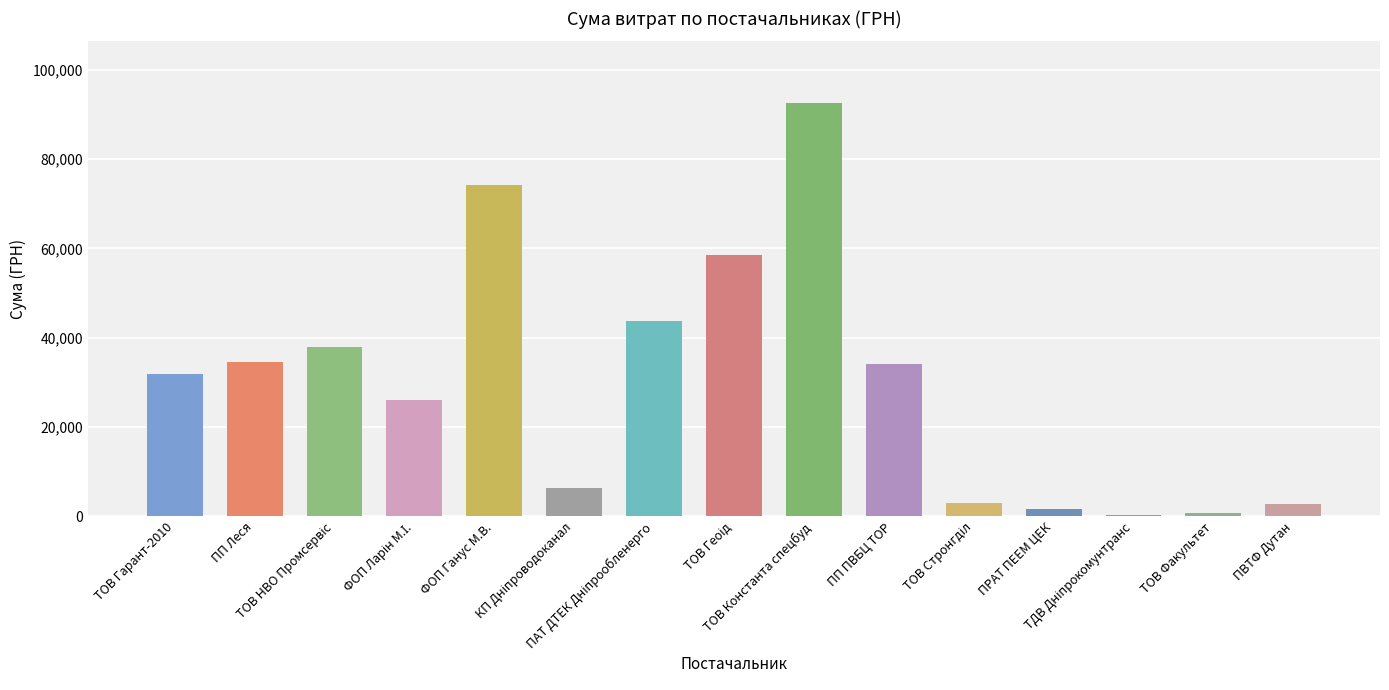

Count the number of data series in this chart.

1